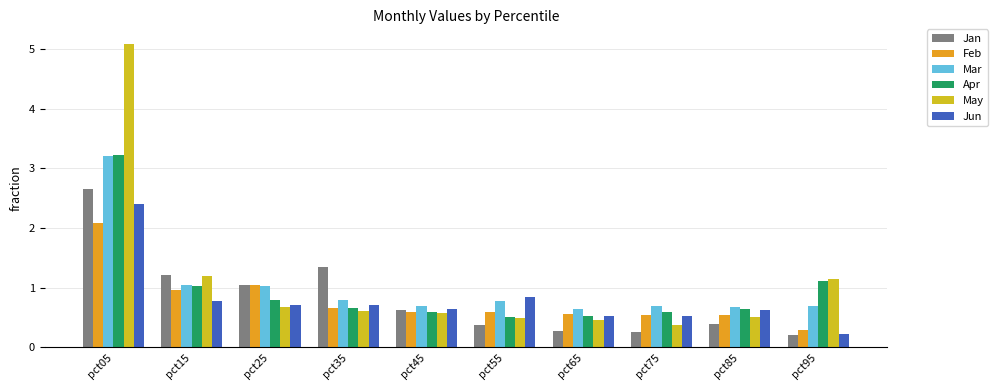

Which category has the highest value in the May series?

pct05